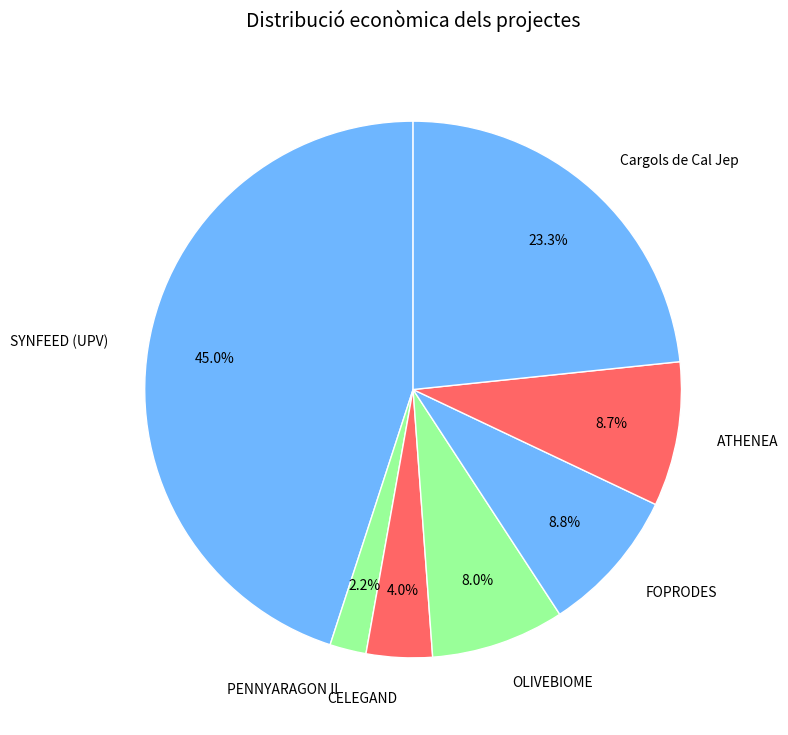

How many segments does this pie chart have?

7